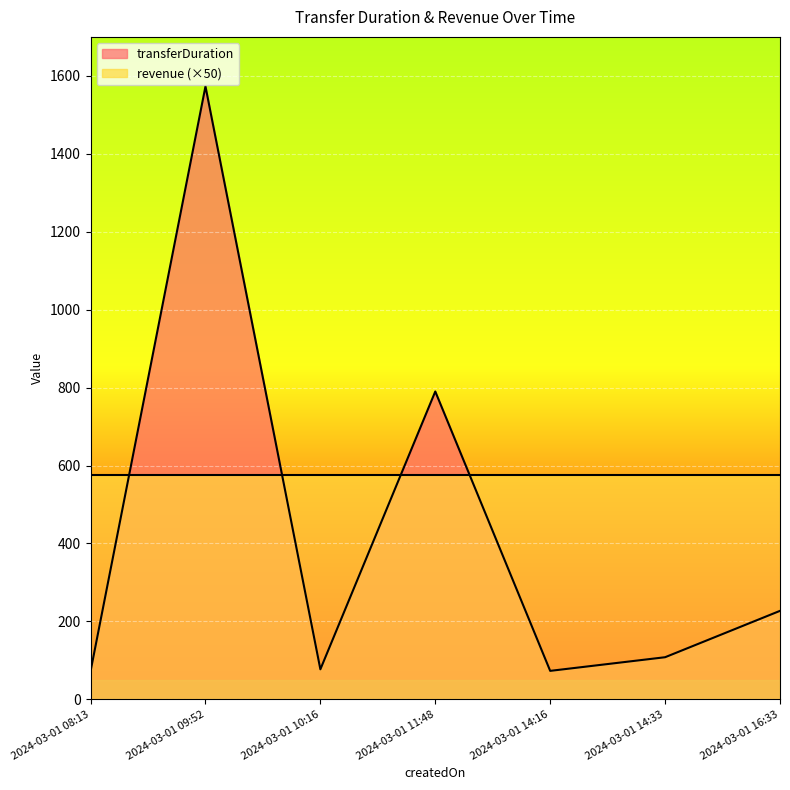

What position from the right is 2024-03-01 09:52?

6